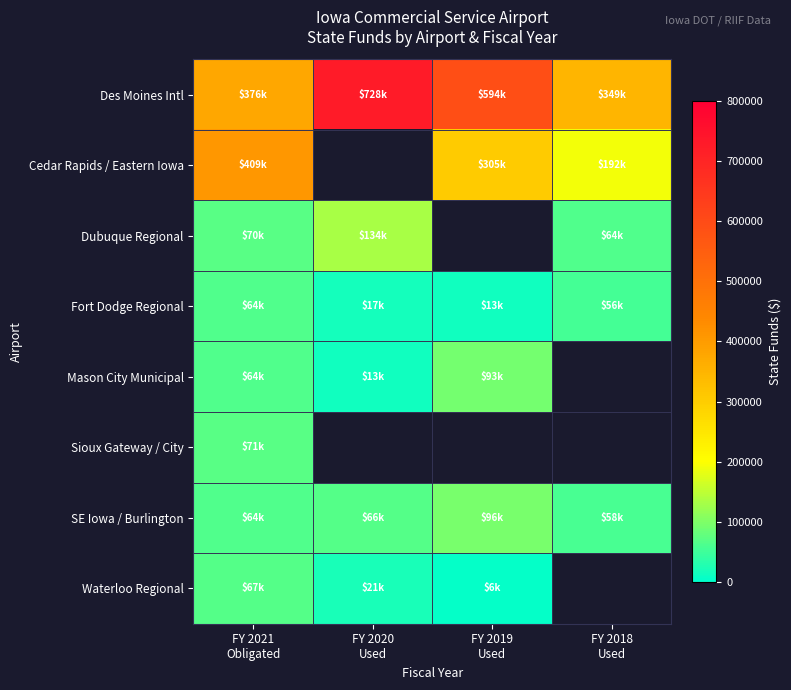

How many data points in Waterloo Regional are less than 21373?

1